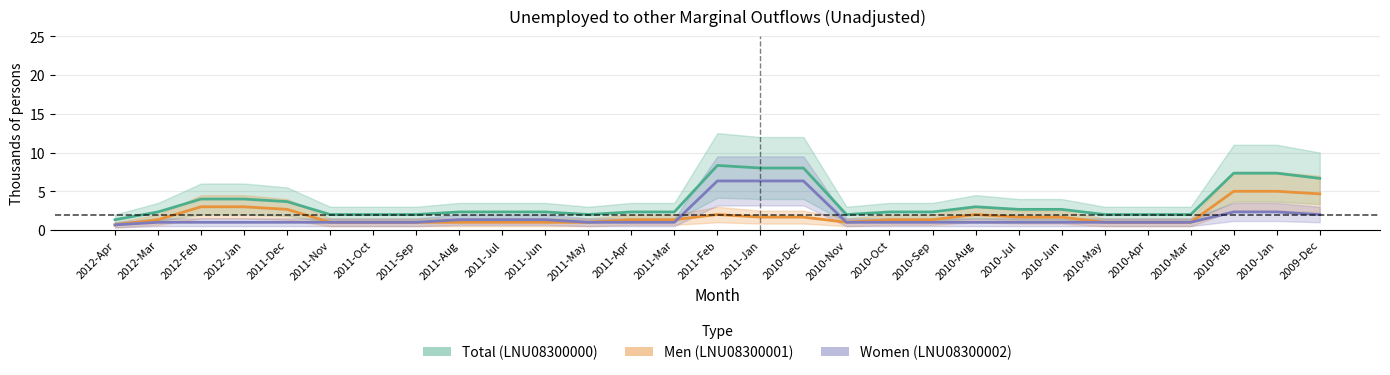

What is the value of the Total (LNU08300000) point at the 21st from the left?

3.0